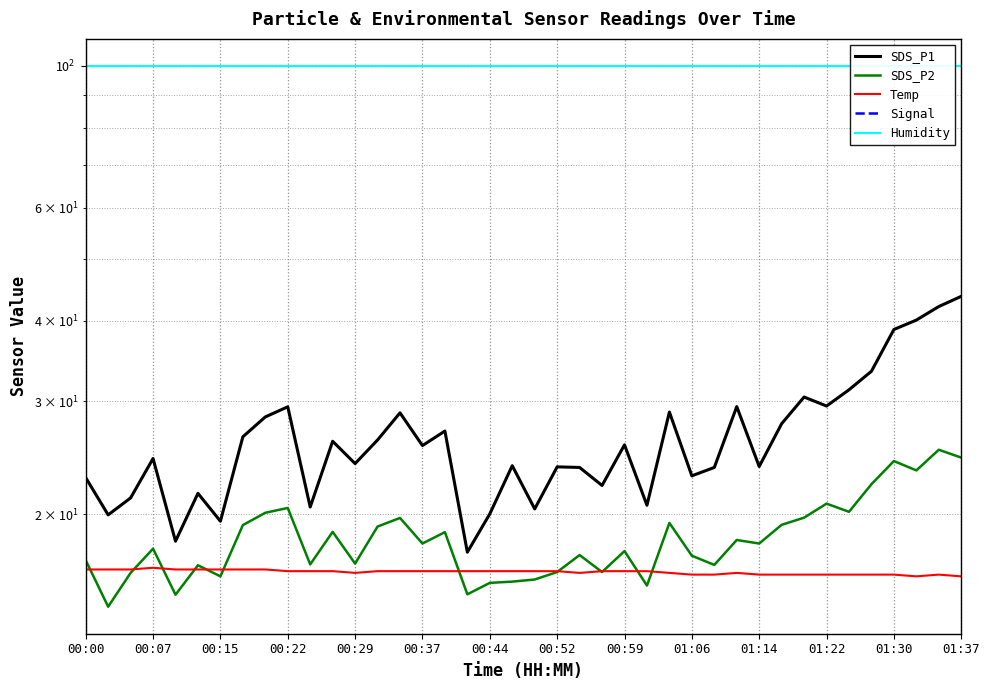

What are all the series names shown in the legend?

SDS_P1, SDS_P2, Temp, Signal, Humidity